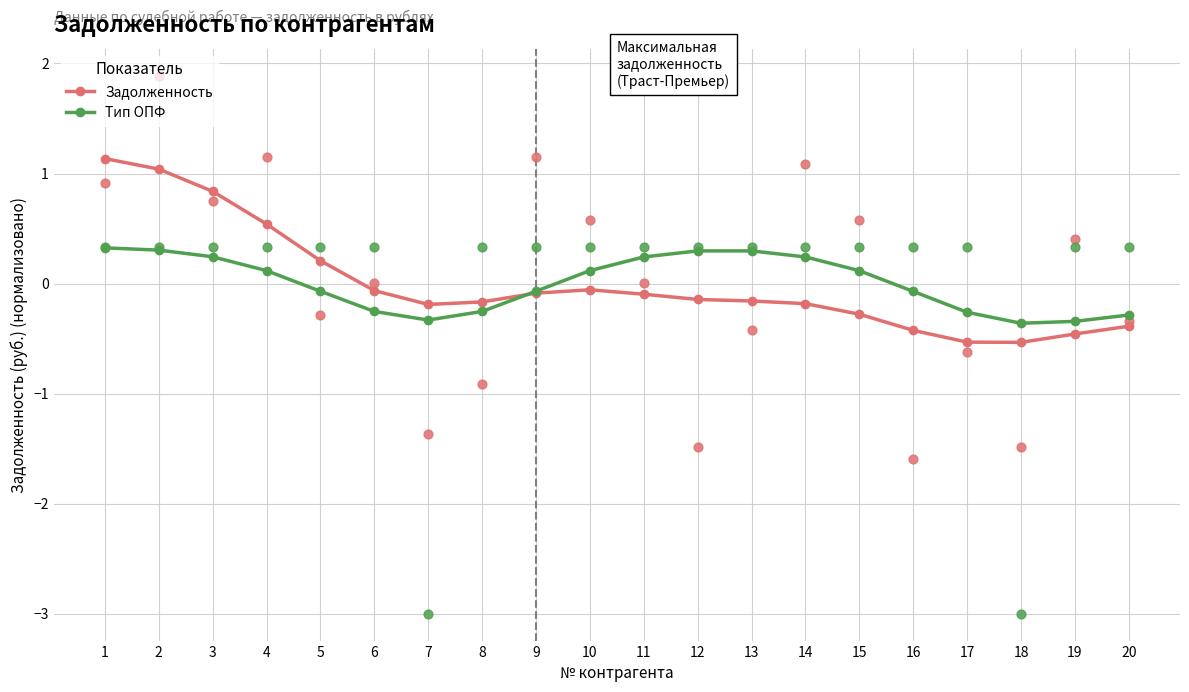

What is the total value across all series at 5?

0.1